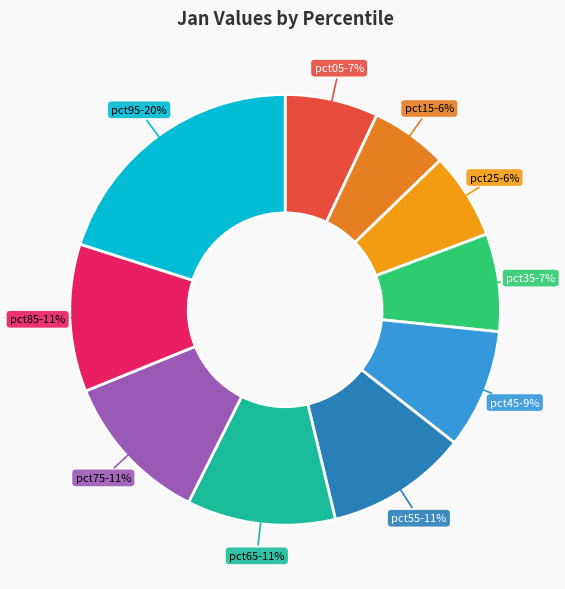

How many slices are in this pie chart?

10